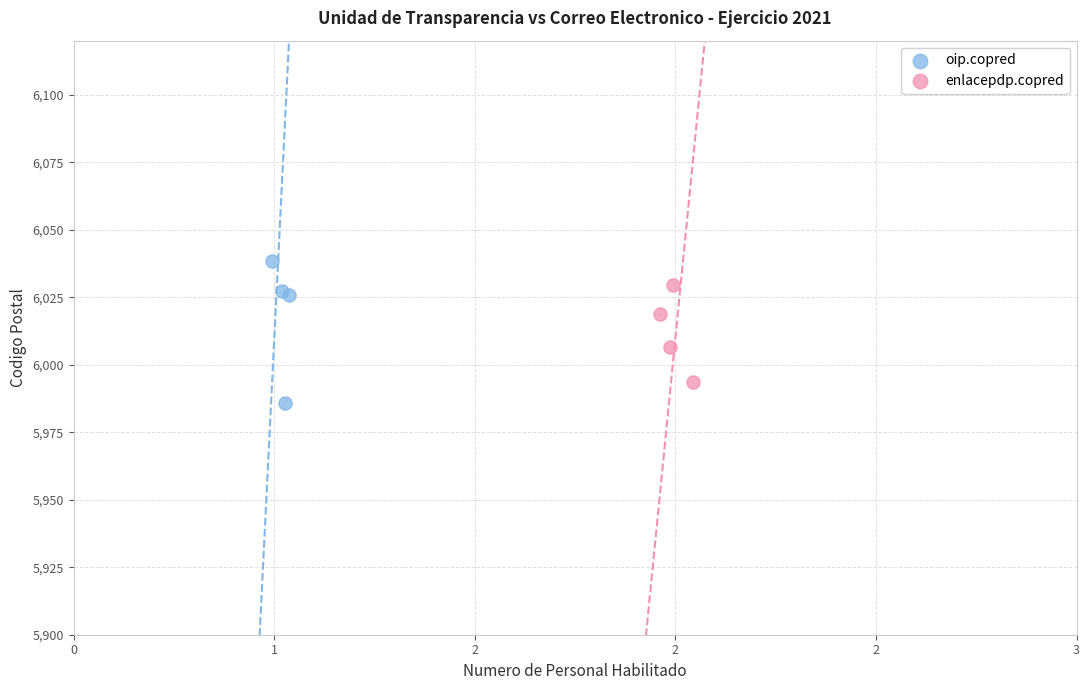

Which series has the largest Y range (max minus min)?

oip.copred